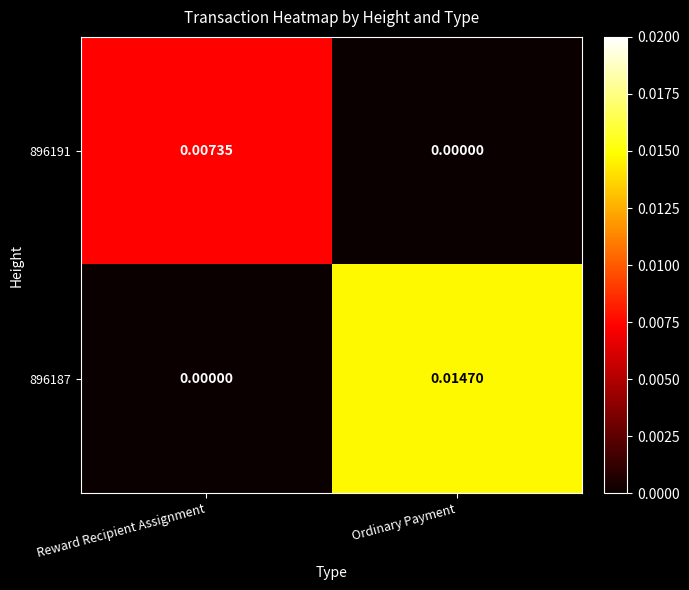

Rank the categories by 896187 value from highest to lowest.

Ordinary Payment, Reward Recipient Assignment